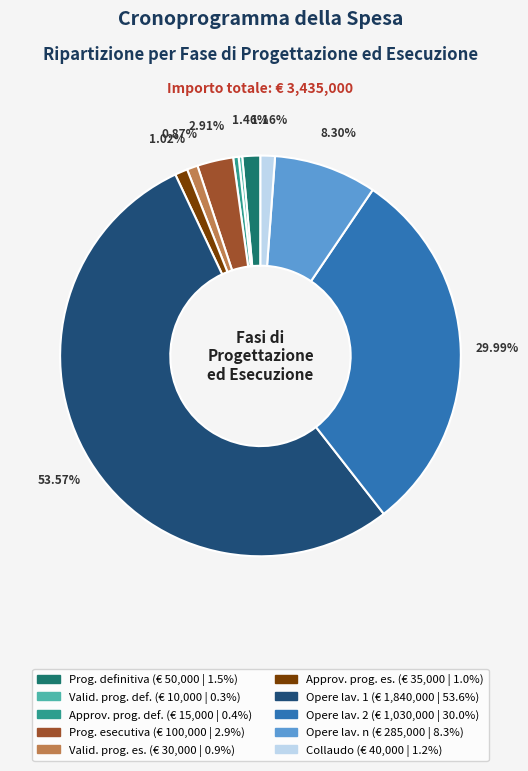

Does any single category account for the majority?

Yes